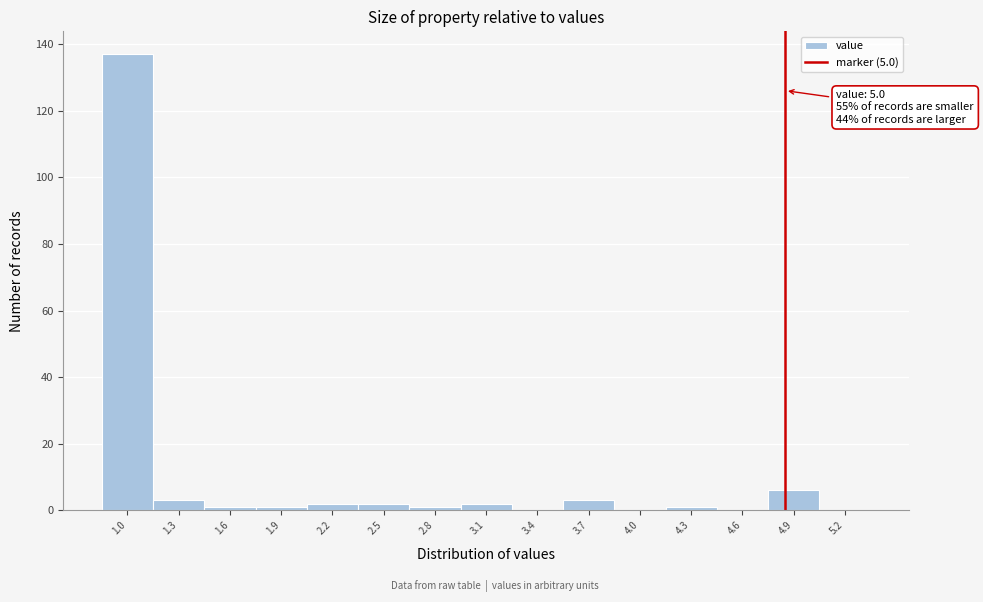

Reading left to right, transcribe all the data shown in this chart.

1.0=137	1.3=3	1.6=1	1.9=1	2.2=2	2.5=2	2.8=1	3.1=2	3.4=0	3.7=3	4.0=0	4.3=1	4.6=0	4.9=6	5.2=0